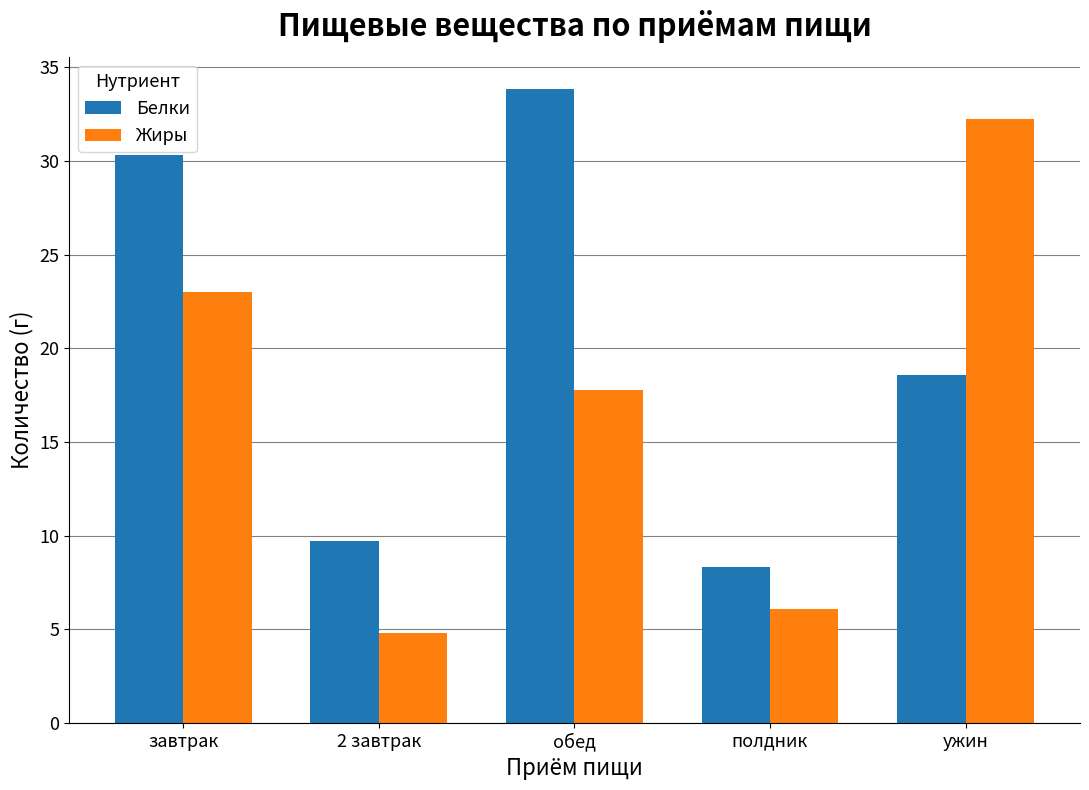

What is the sum of the Жиры values at ужин and полдник?

38.3